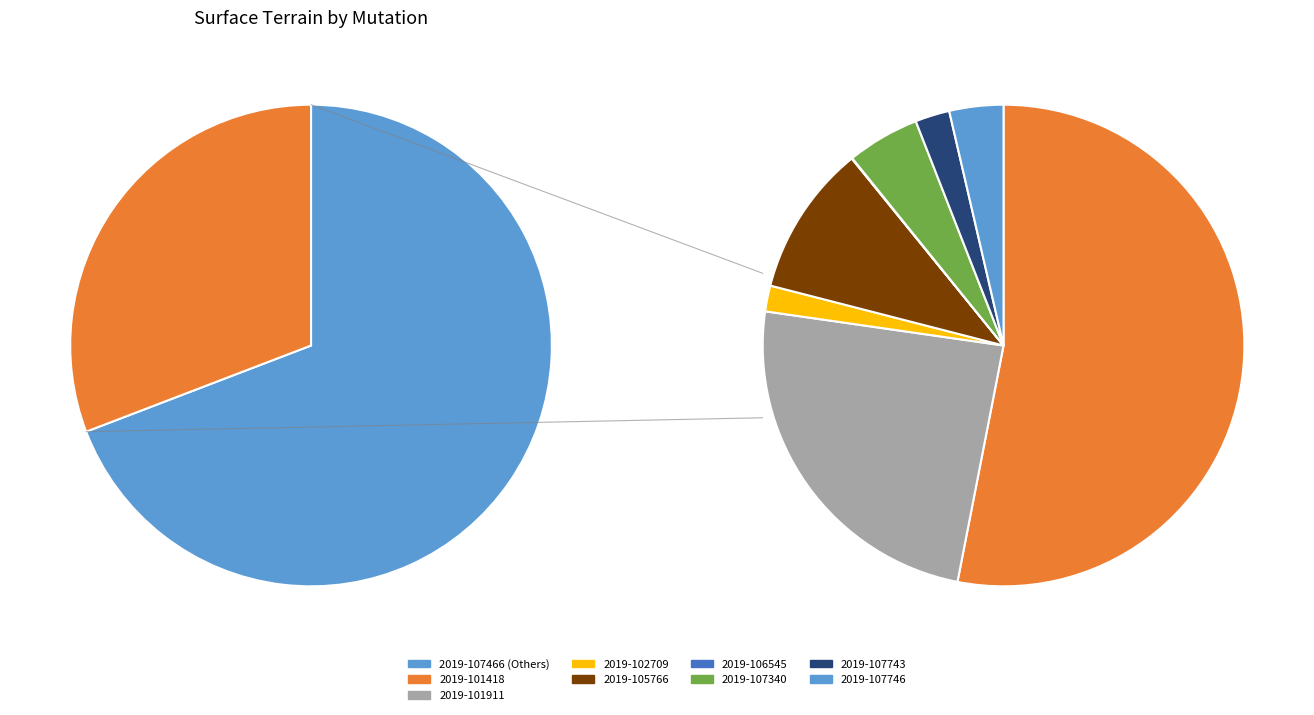

How many segments does this pie chart have?

9